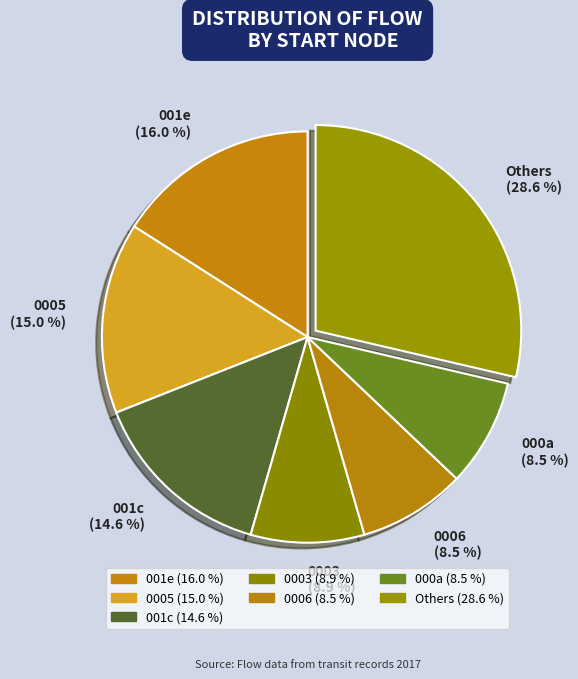

What percentage is NOT represented by 0005 (15.0 %)?

85.0%